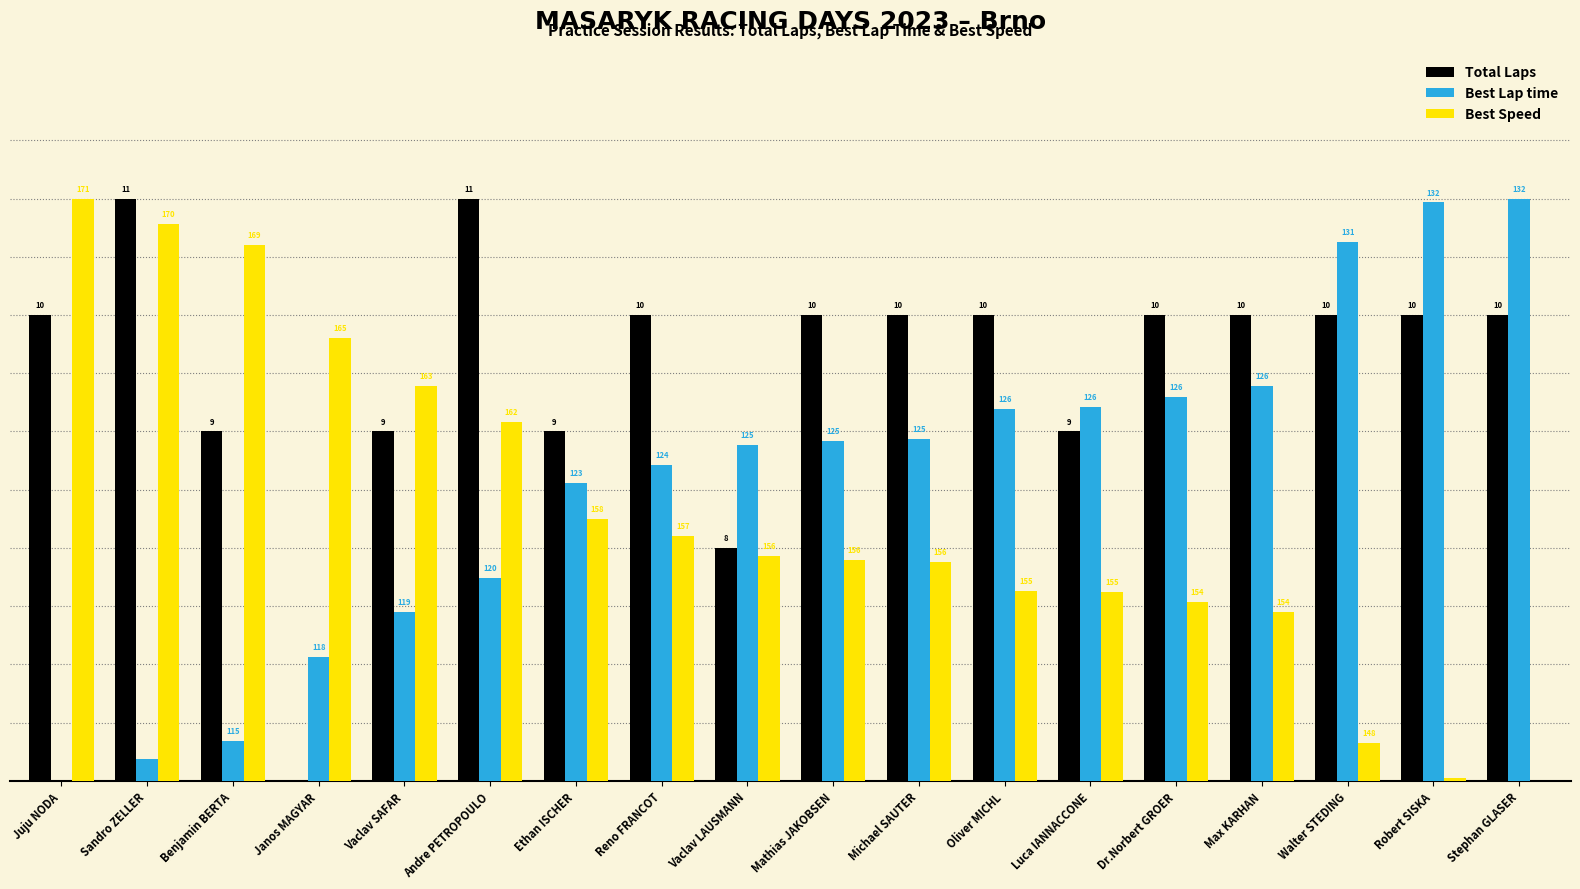

True or false: Best Speed has a value of 0.3 at Max KARHAN.

True